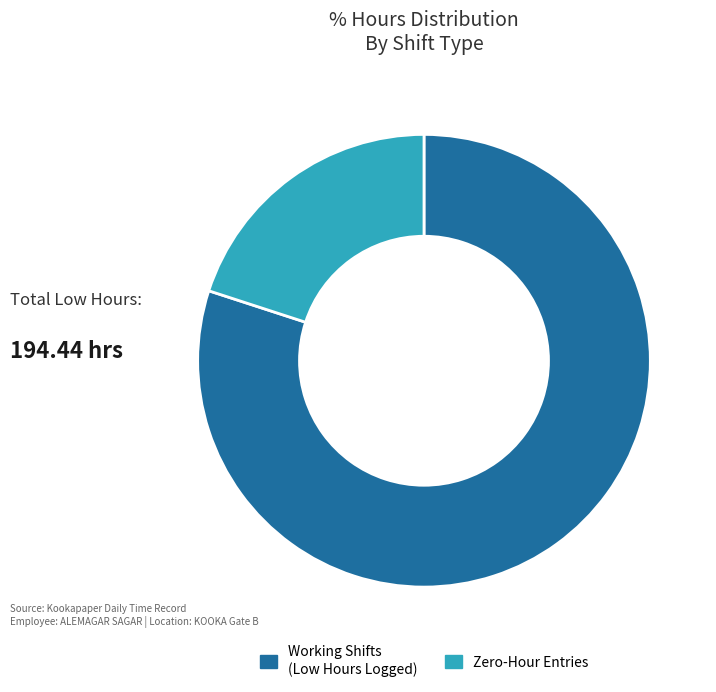

Is there a majority slice in this chart?

Yes